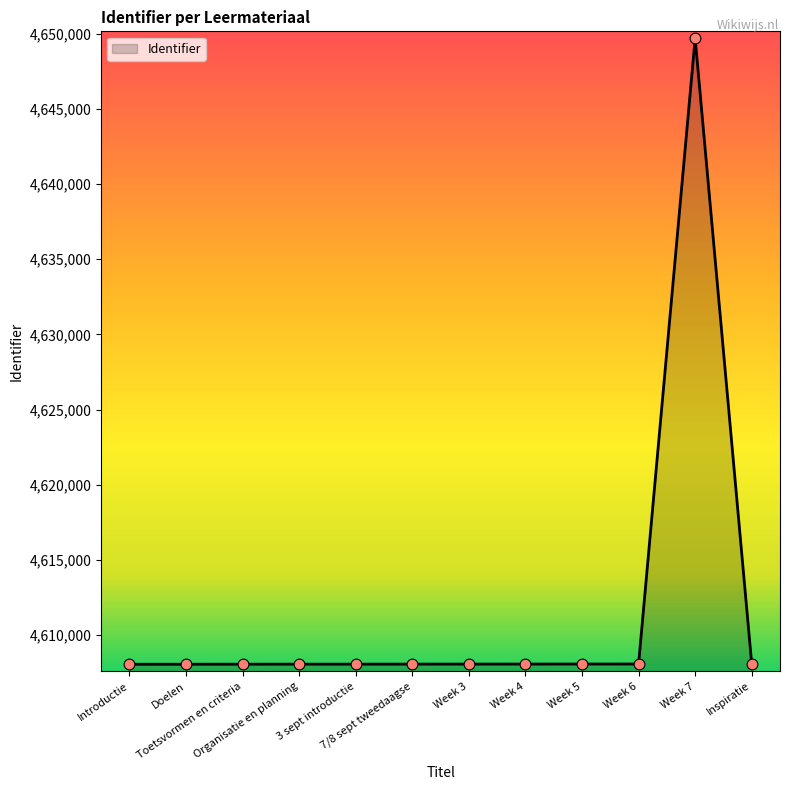

What is the change in value from Week 5 to Inspiratie?

+12